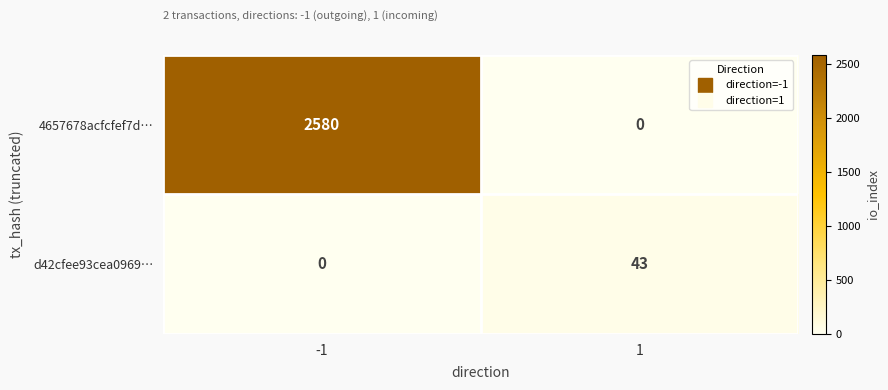

Rank the categories by d42cfee93cea0969… value from highest to lowest.

1, -1